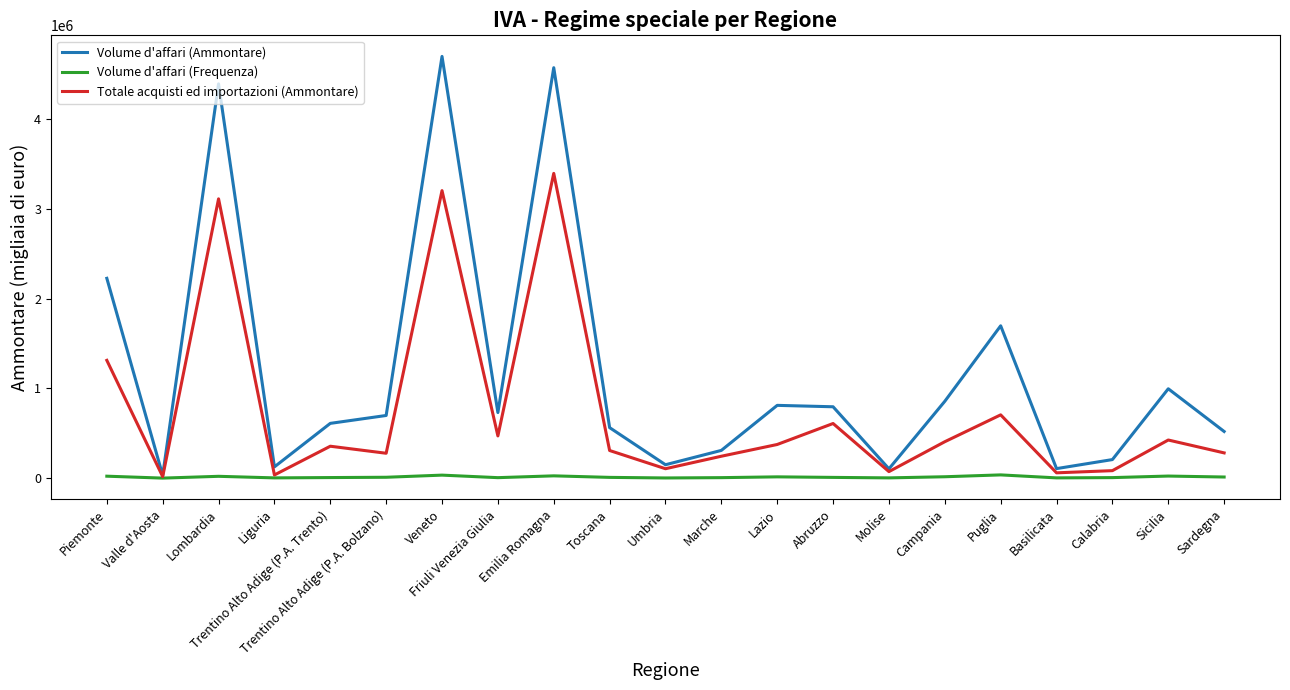

The value of Totale acquisti ed importazioni (Ammontare) at Trentino Alto Adige (P.A. Bolzano) is 277312. True or false?

True